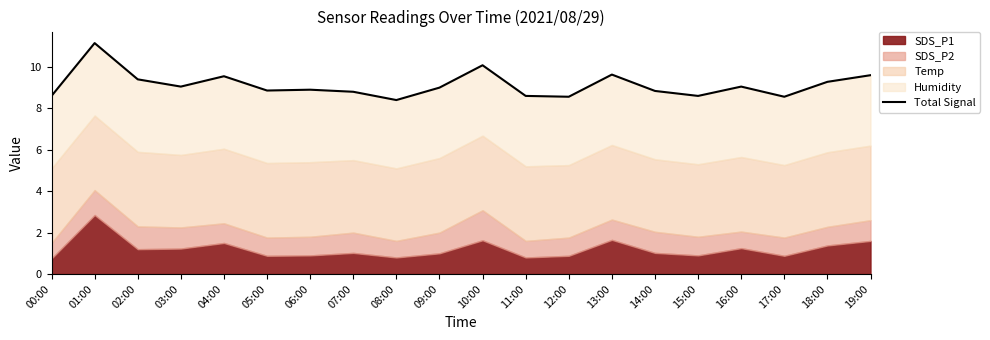

The chart shows a value of 8.6 at 12:00. True or false?

True